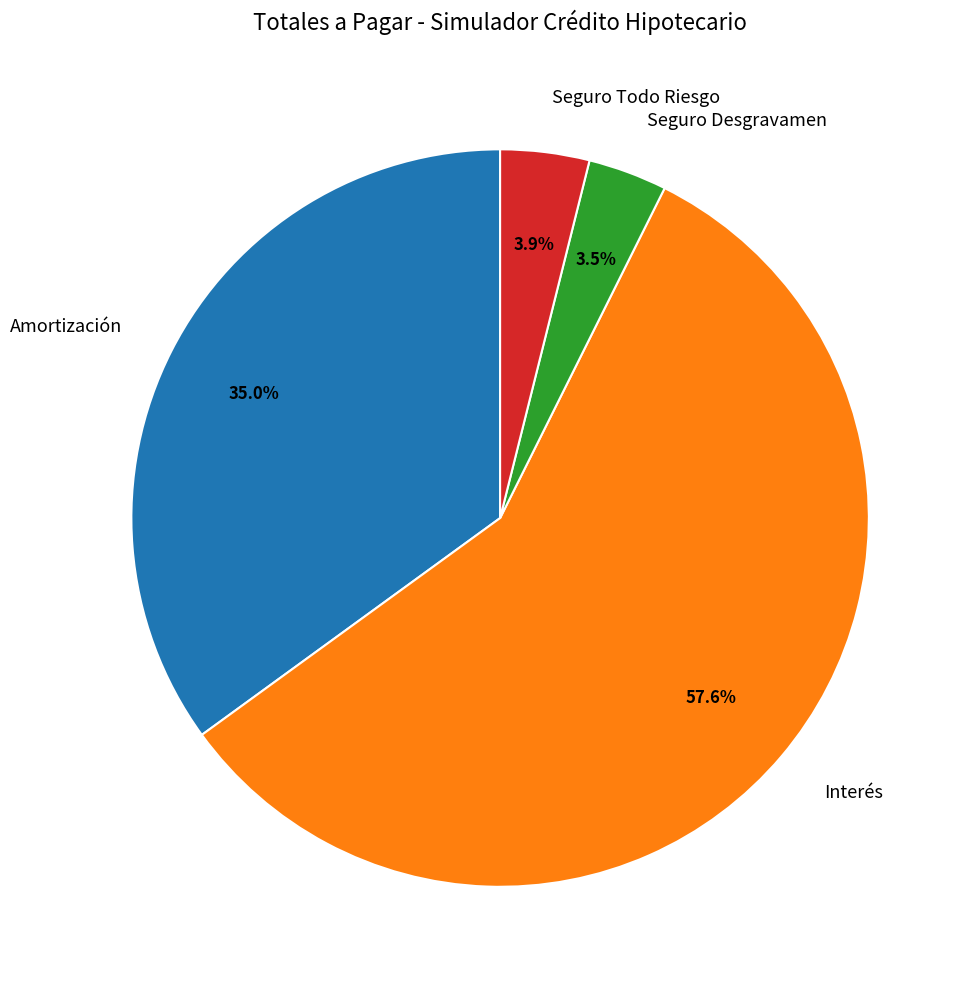

How much of the chart is everything except Seguro Desgravamen?

96.5%